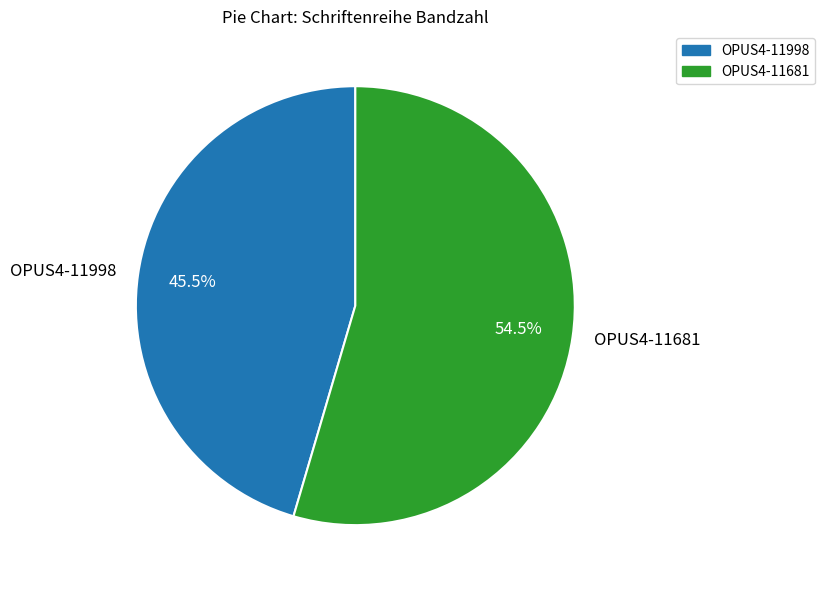

Rank the categories by value from highest to lowest.

OPUS4-11681, OPUS4-11998